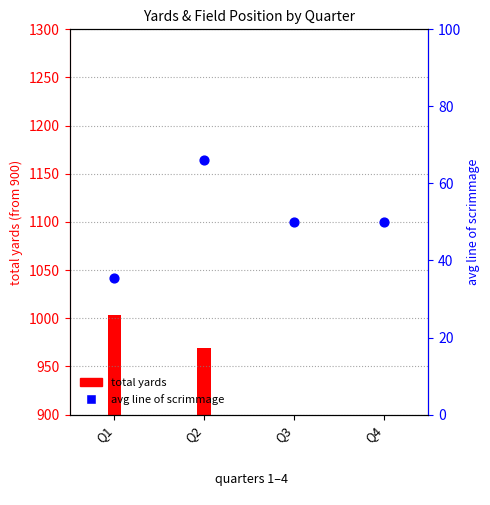

Which has a higher value, Q2 or Q4?

Q2